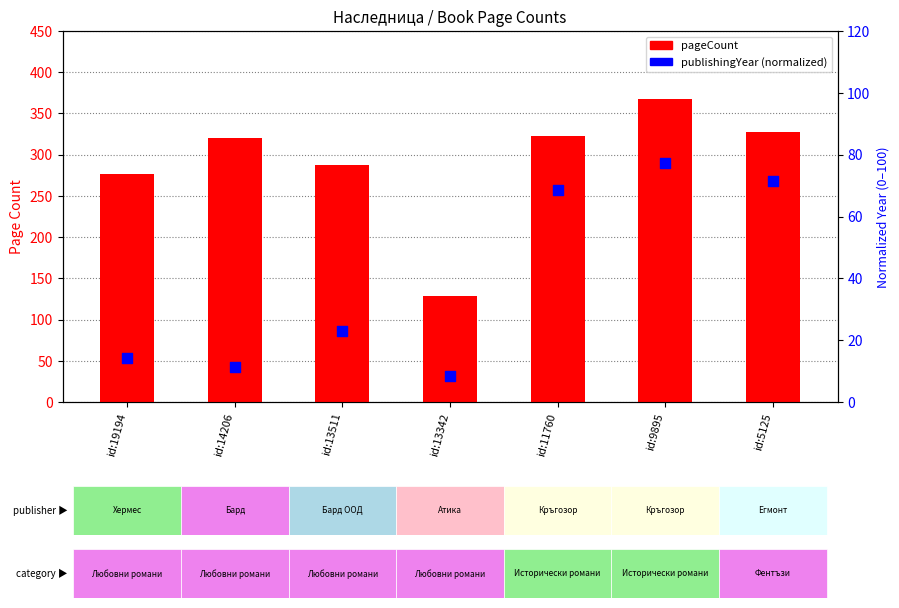

Which series contains the highest Y value?

pageCount